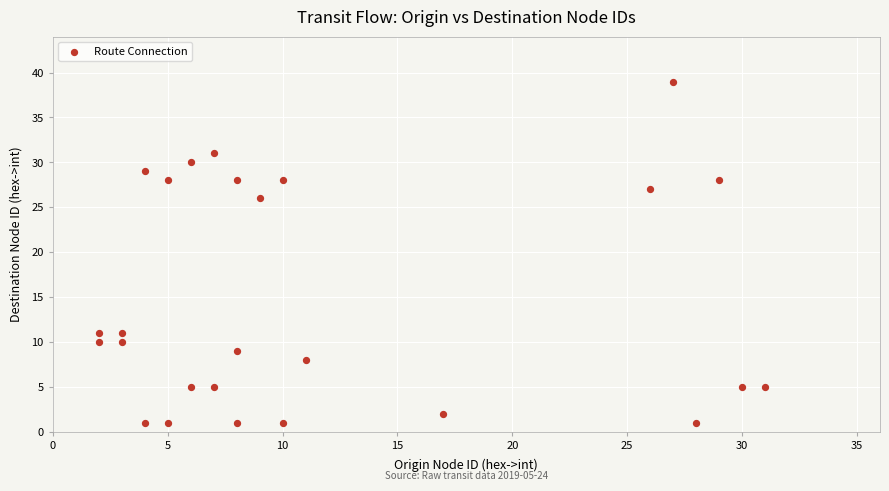

What is the range of X values (max minus min)?

29